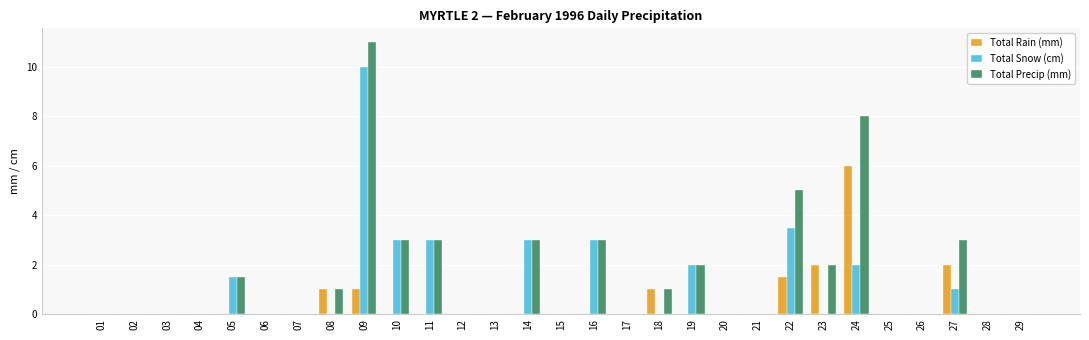

Which series has the largest range (max minus min)?

Total Precip (mm)